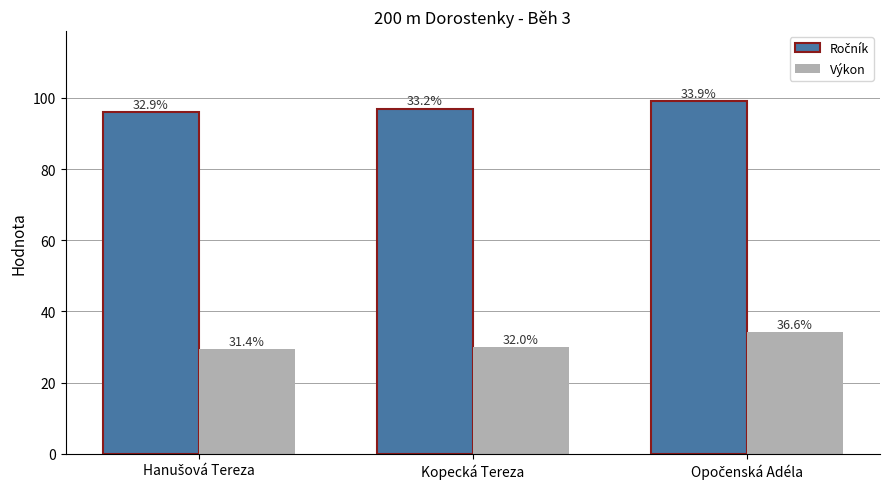

What is the minimum value shown in the chart?

29.3